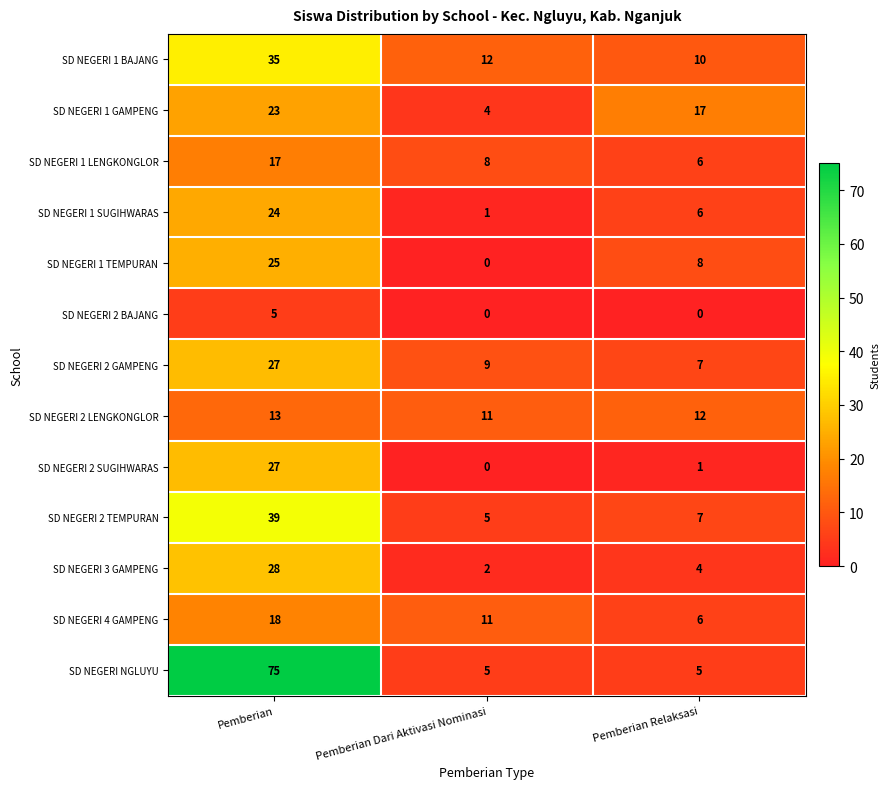

The SD NEGERI 2 LENGKONGLOR series shows 17 at Pemberian Dari Aktivasi Nominasi. True or false?

False